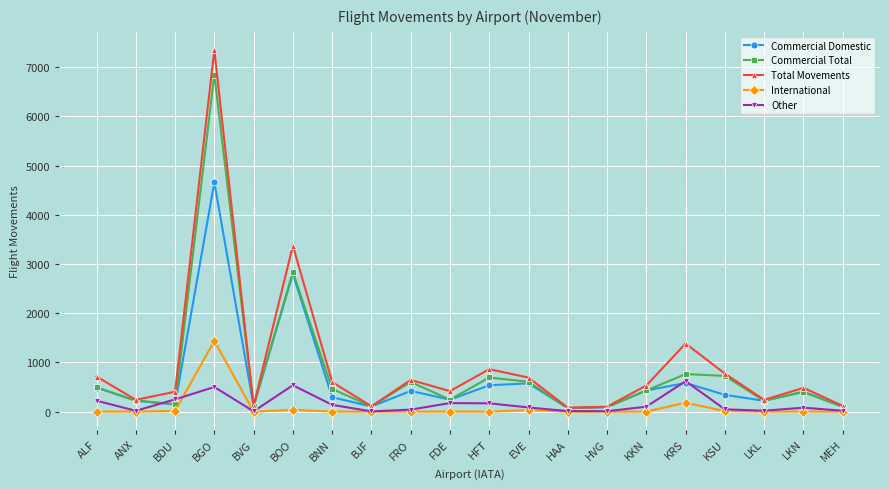

What is the label of the 18th point from the right?

BDU